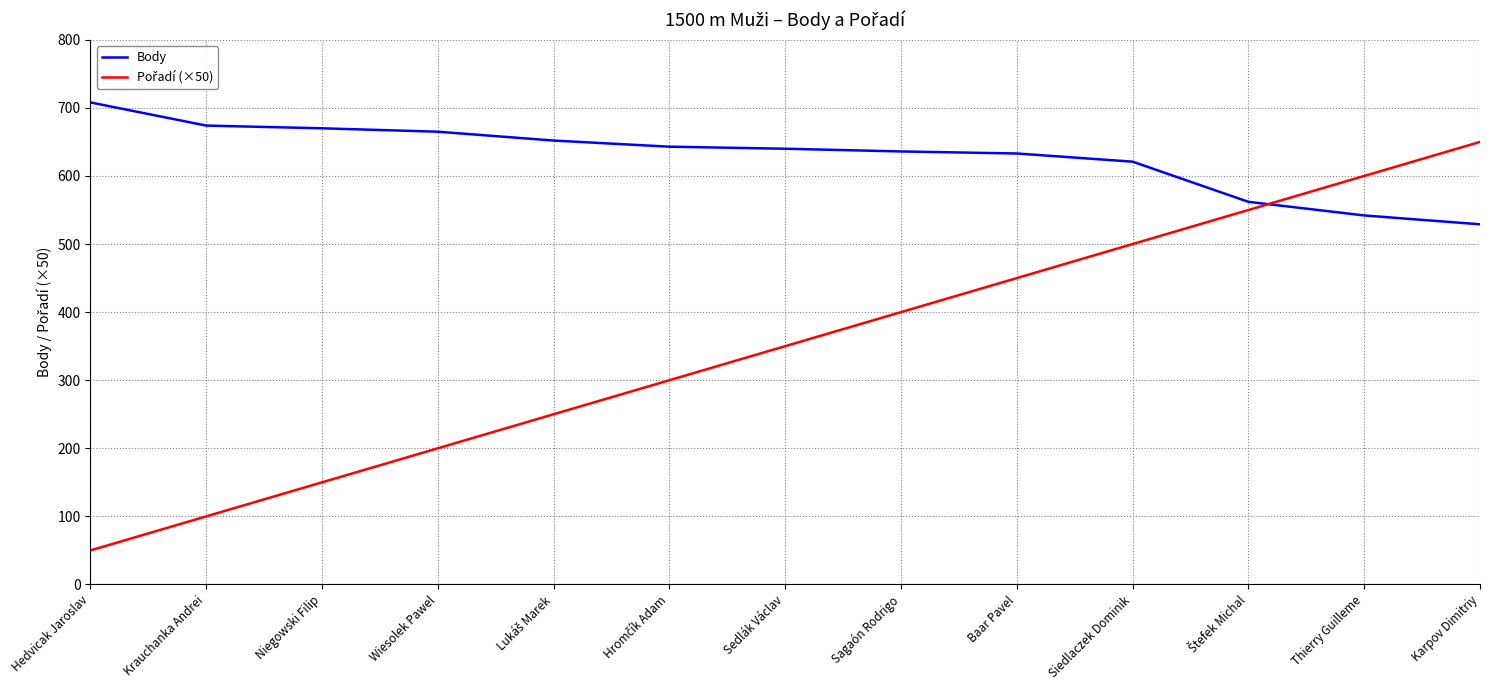

What is the difference between the highest and lowest values at Sagaón Rodrigo?

236